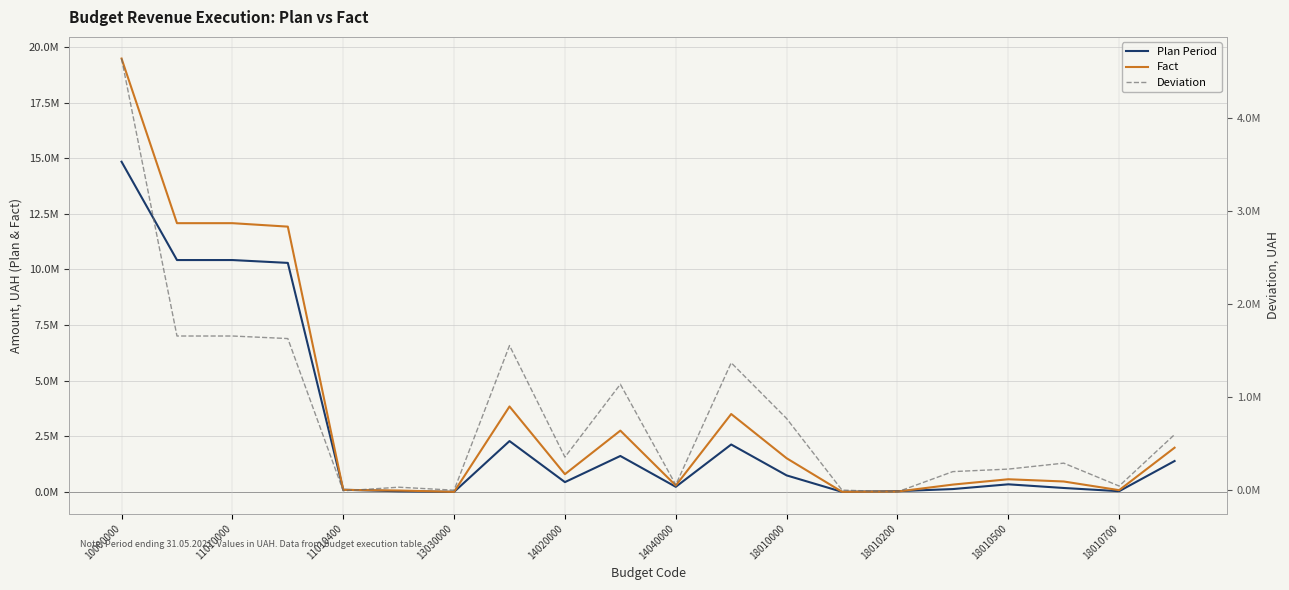

What is the smallest value displayed?

-16782.1